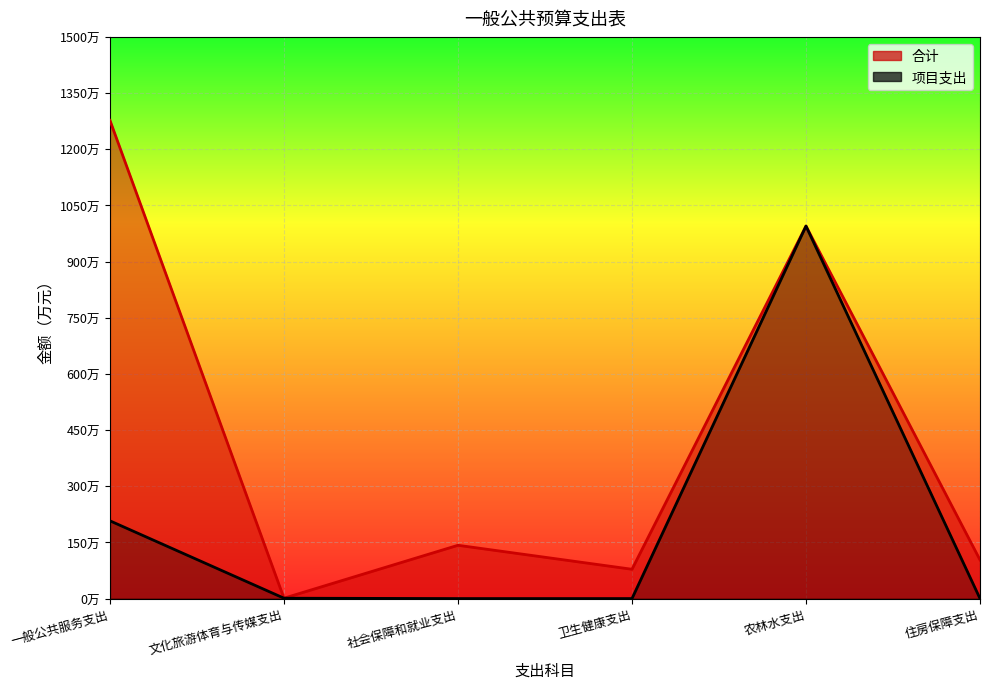

True or false: 项目支出 and 合计 cross at least once.

False